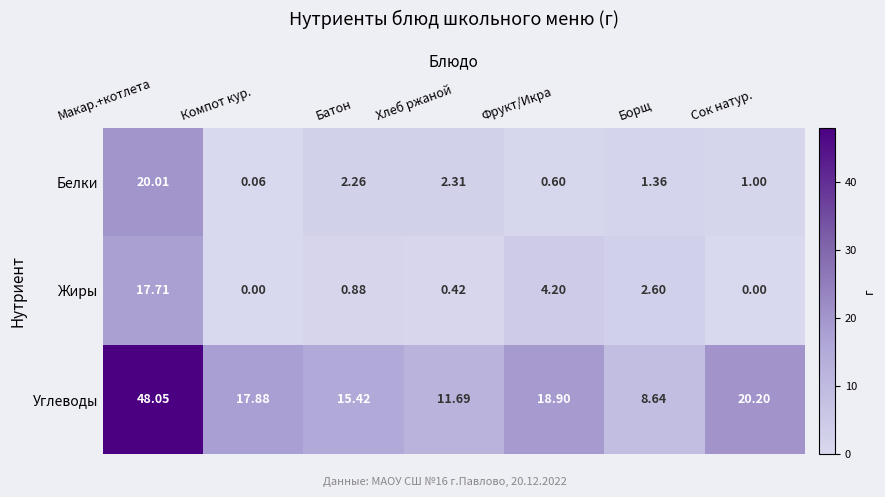

What is the total value across all series at Борщ?

12.6